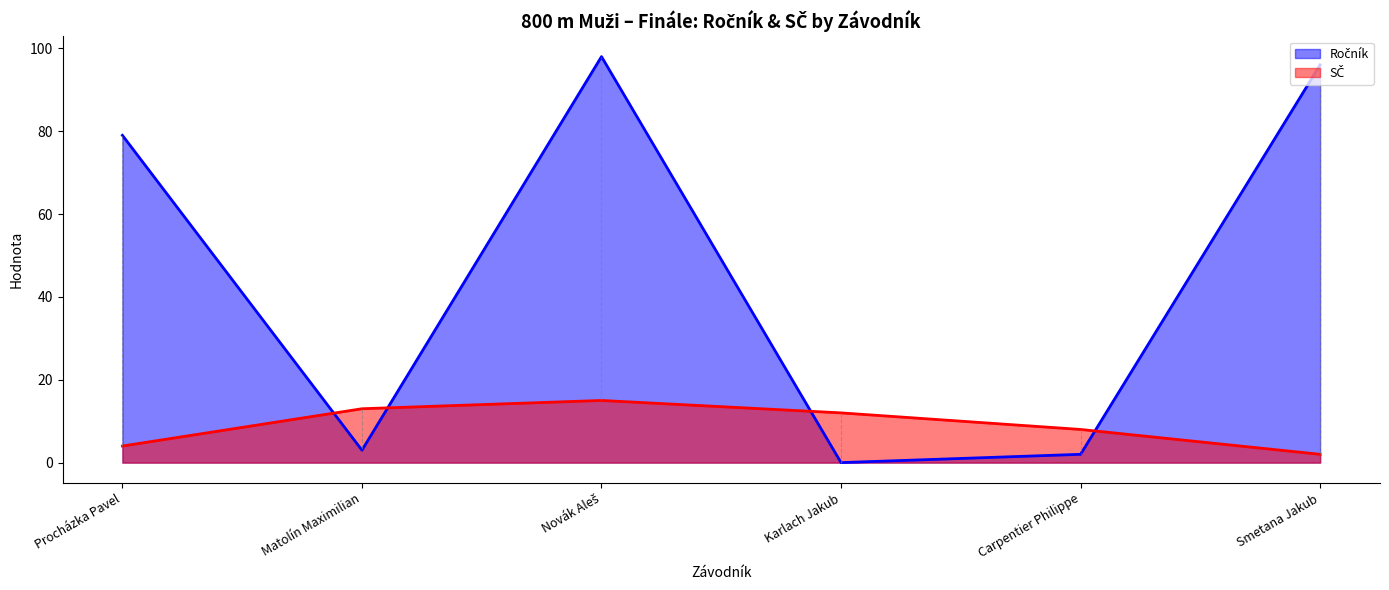

At which label does Ročník reach its peak?

Novák Aleš